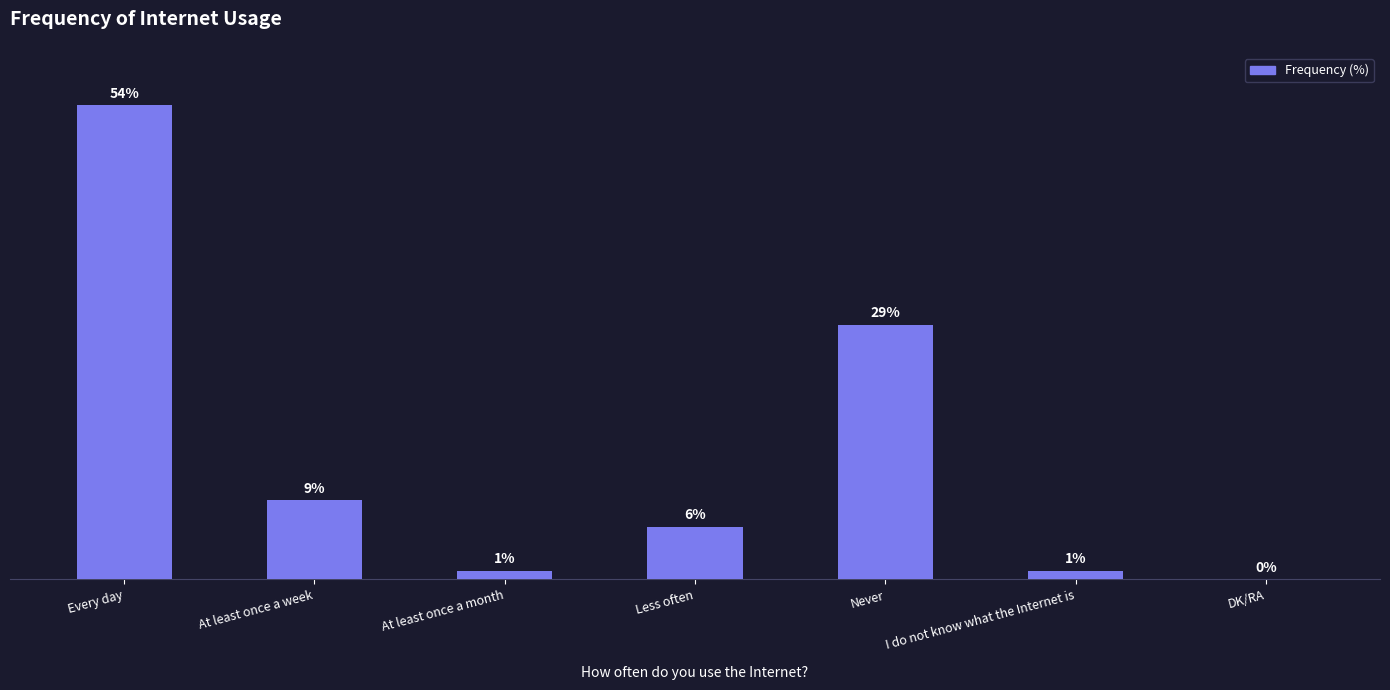

Which label corresponds to the largest value in the chart?

Every day